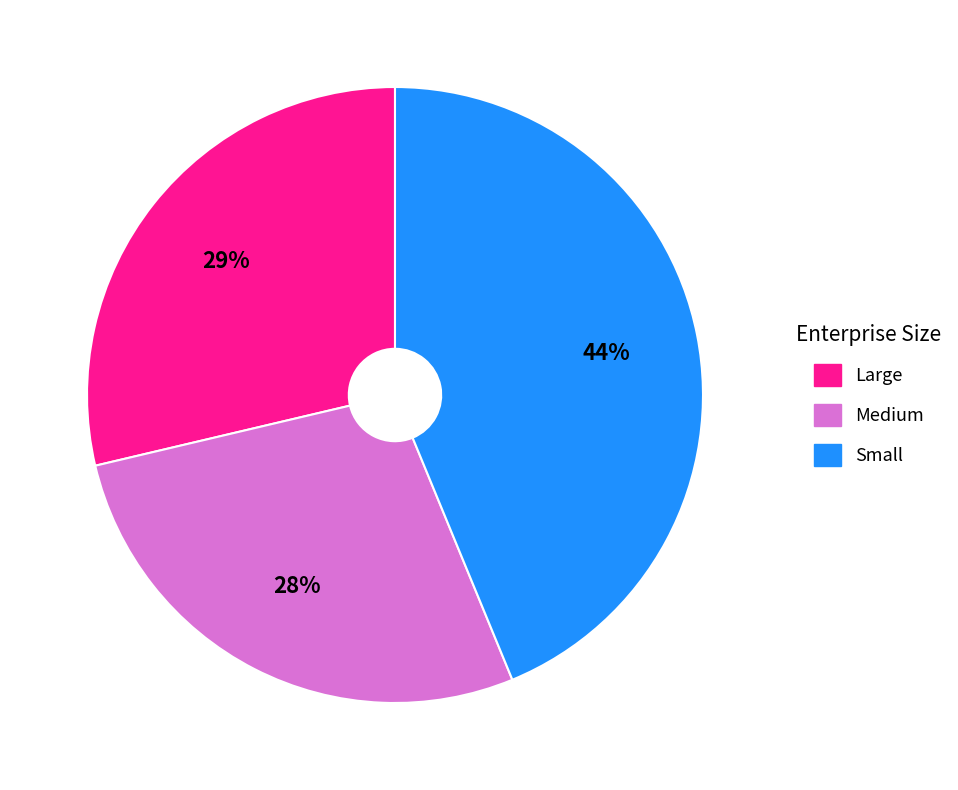

True or false: Large accounts for 29% of the total.

True